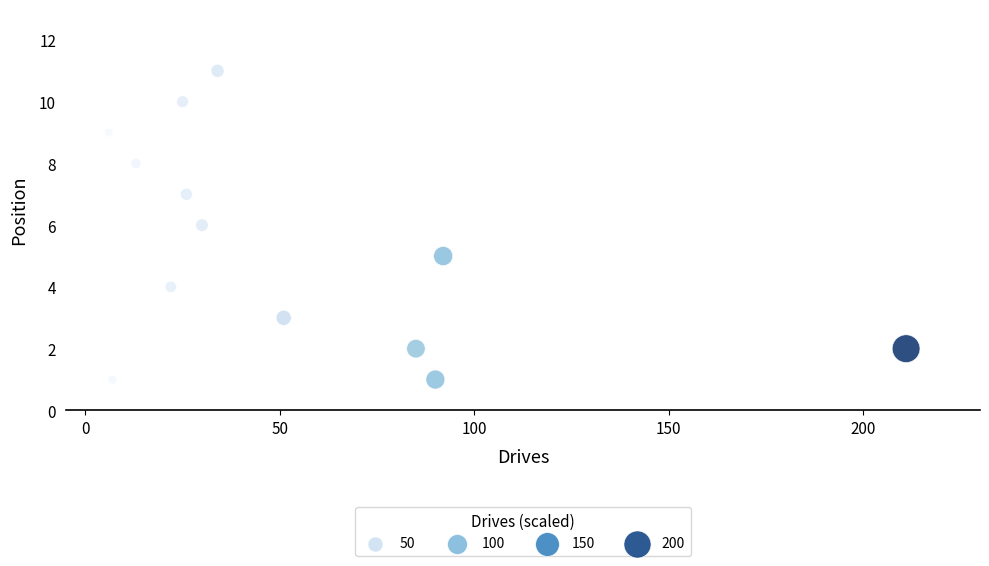

What is the range of Y values (max minus min)?

10